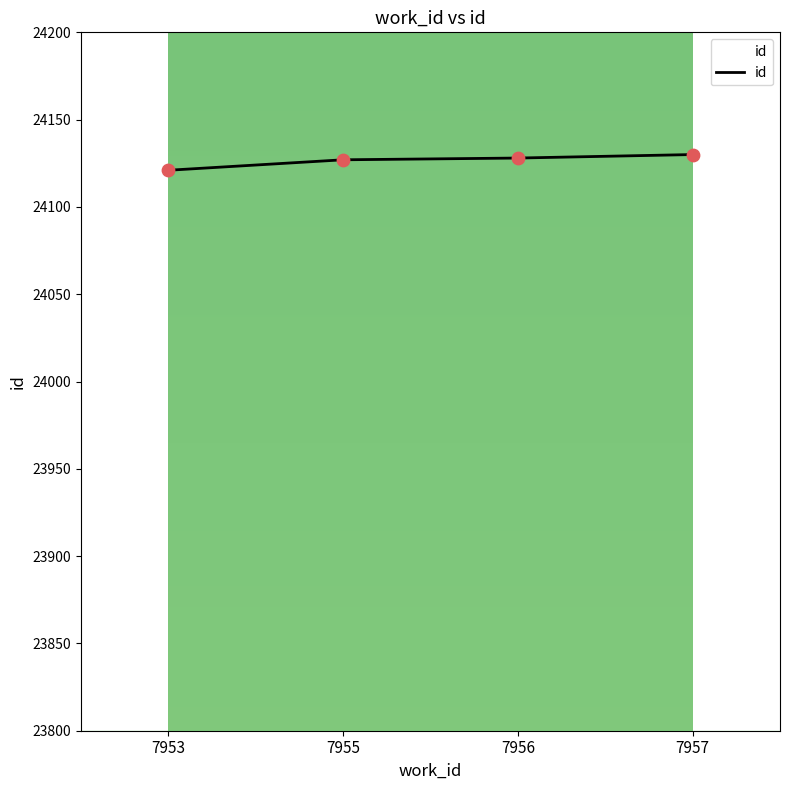

Between 7955 and 7953, which is larger?

7955